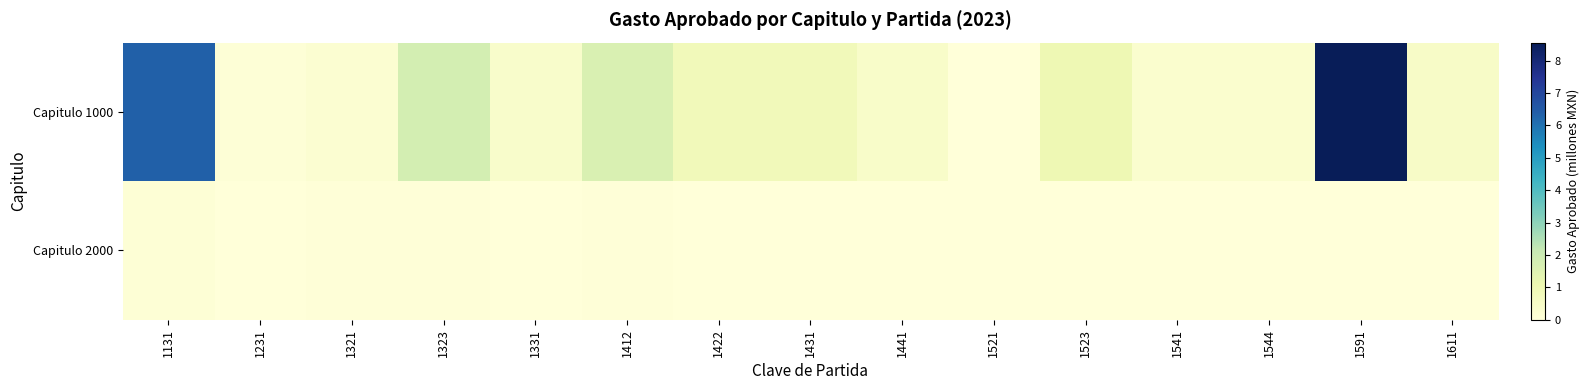

What is the spread (max minus min) of values at 1611?

0.5